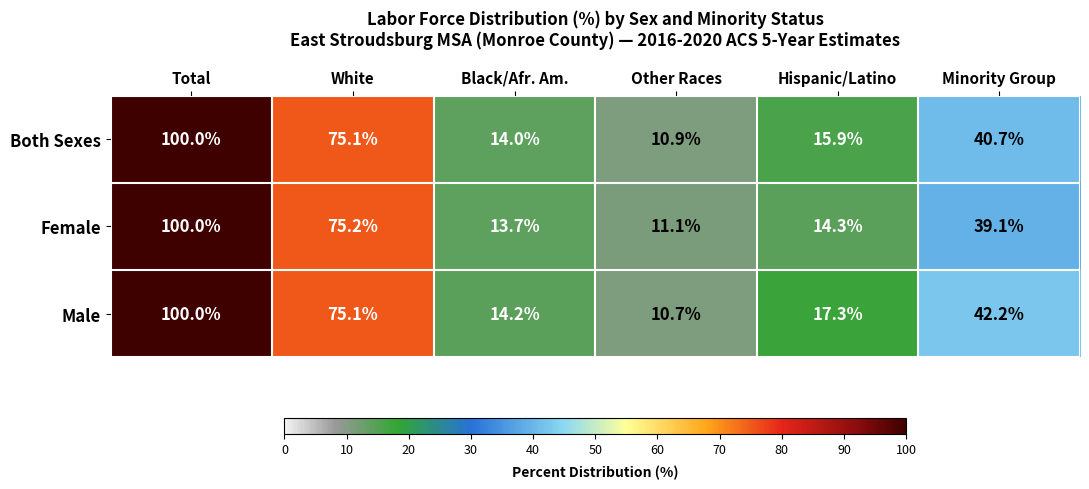

What is the total value across all series at Other Races?

32.7